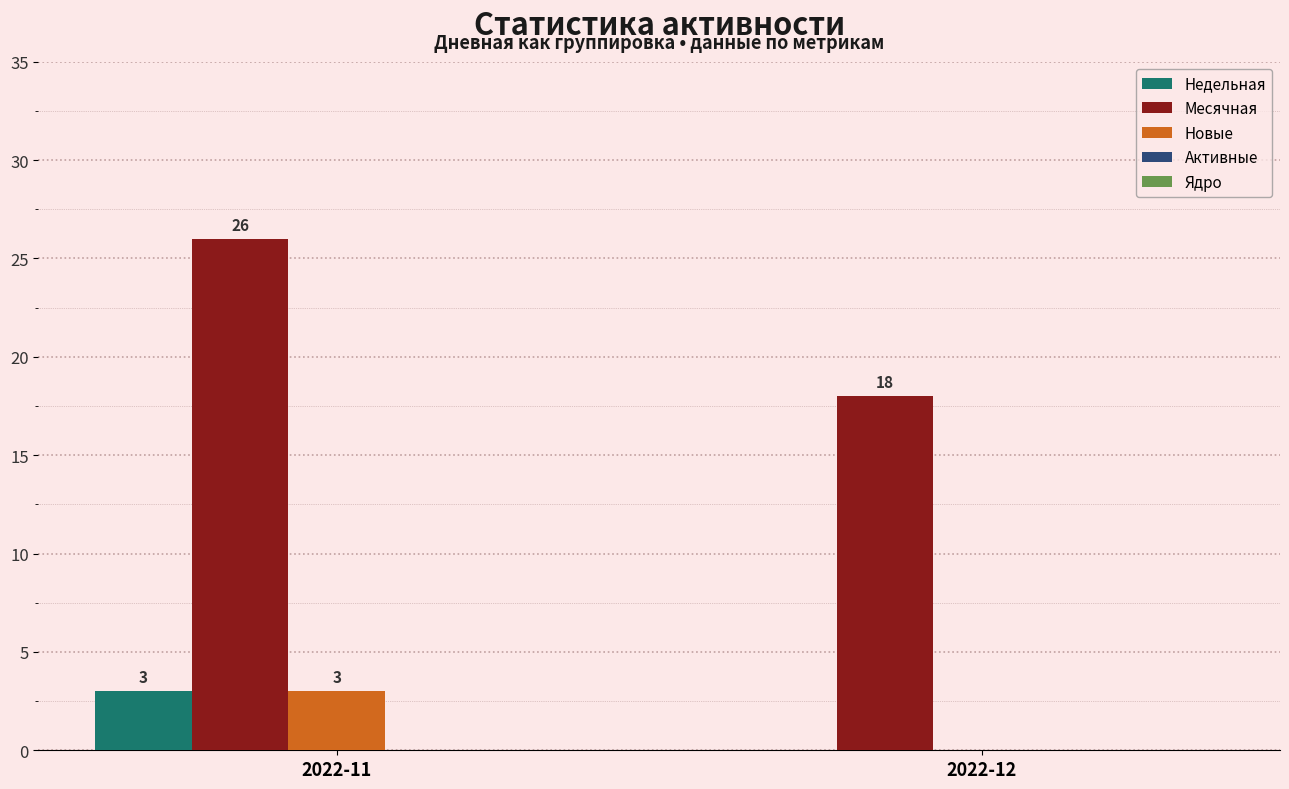

What value does the Недельная series have at 2022-11?

3